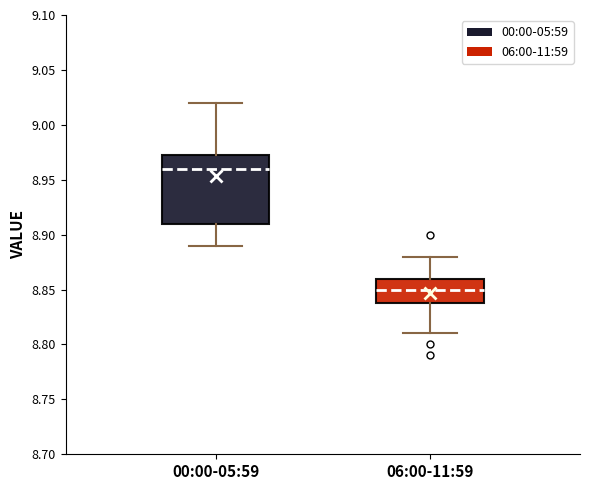

Reading left to right, transcribe this box plot: for each box, give where its median line is, the range the box spans, and where its two whiskers end, as read against the y-axis. The values are not printed on the chart, so give them approximately, as read against the axis.

00:00-05:59: median 8.960, box 8.910 to 8.975, whiskers 8.890 to 9.020
06:00-11:59: median 8.850, box 8.840 to 8.860, whiskers 8.810 to 8.880